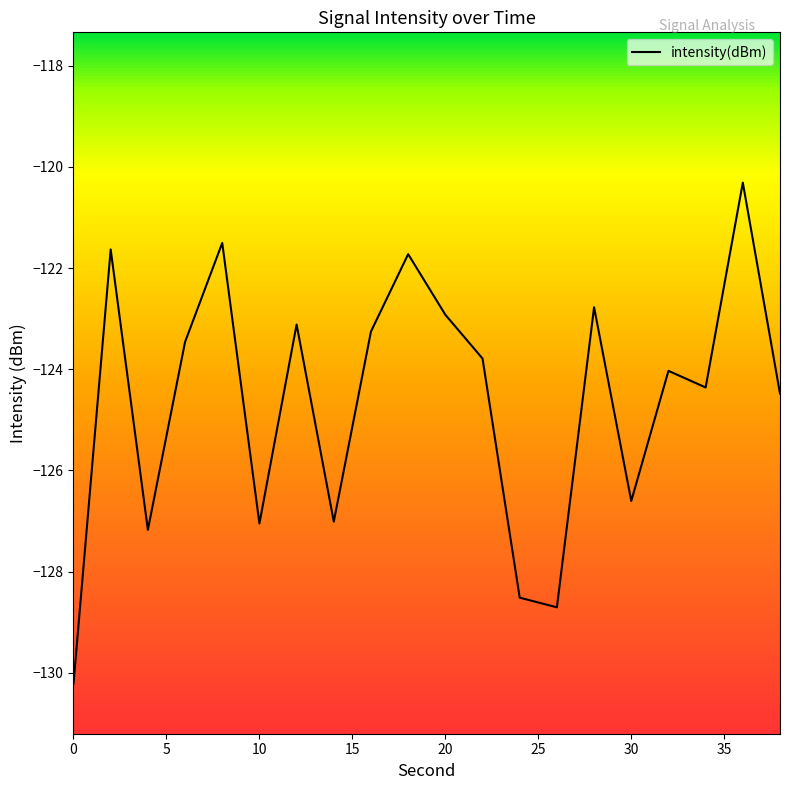

Reading left to right, list all the values displayed in this chart.

0=-130.2	2=-121.6	4=-127.2	6=-123.5	8=-121.5	10=-127.1	12=-123.1	14=-127.0	16=-123.3	18=-121.7	20=-122.9	22=-123.8	24=-128.5	26=-128.7	28=-122.8	30=-126.6	32=-124.0	34=-124.4	36=-120.3	38=-124.5